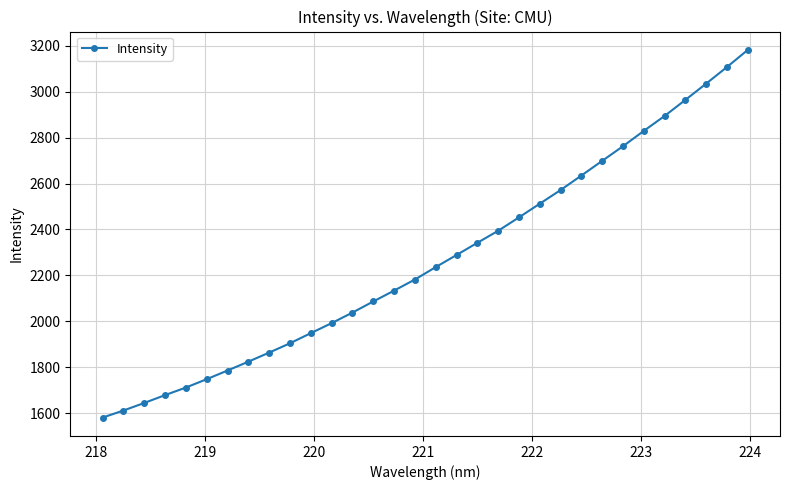

True or false: the data has more than 2 interior local peaks.

False